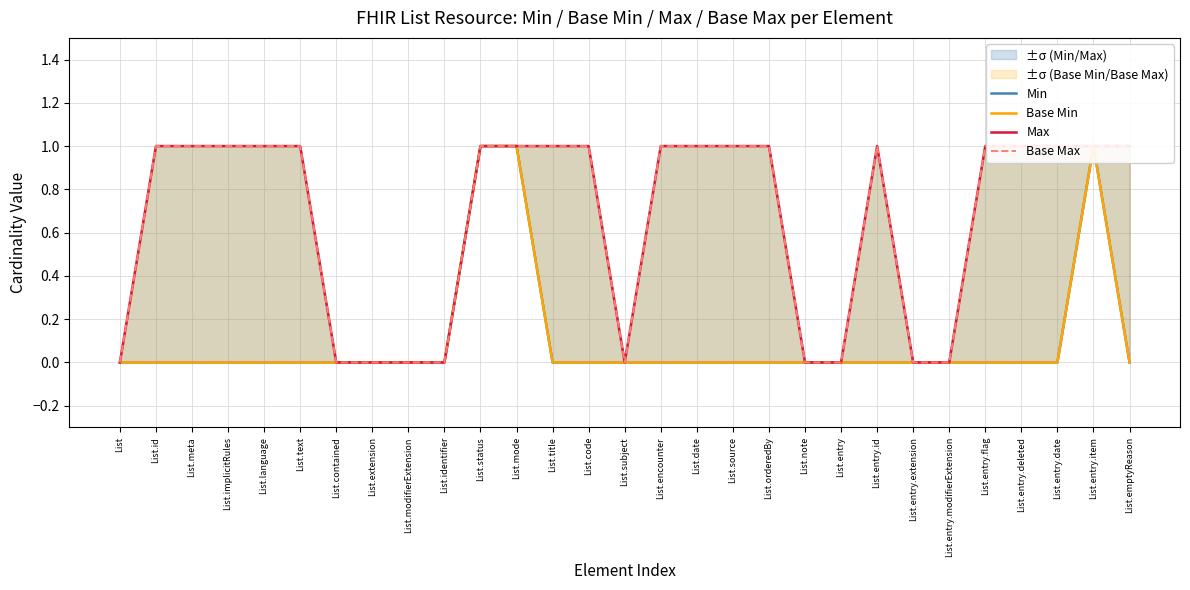

What is the label of the 9th point from the left?

List.modifierExtension